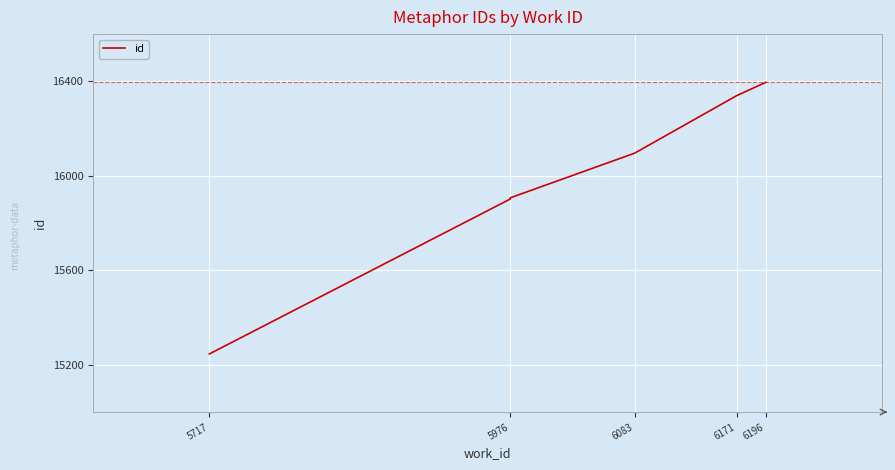

Reading left to right, transcribe all the data shown in this chart.

15246	15902	15903	15904	15905	15906	15907	16096	16340	16396